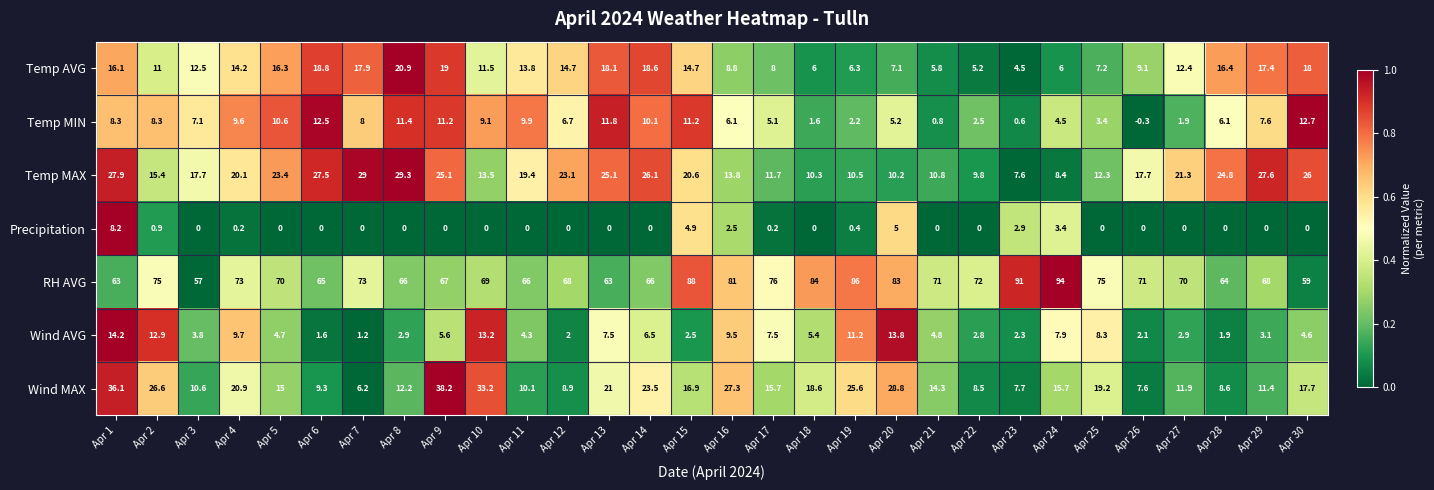

Which series has the widest spread of values?

RH AVG